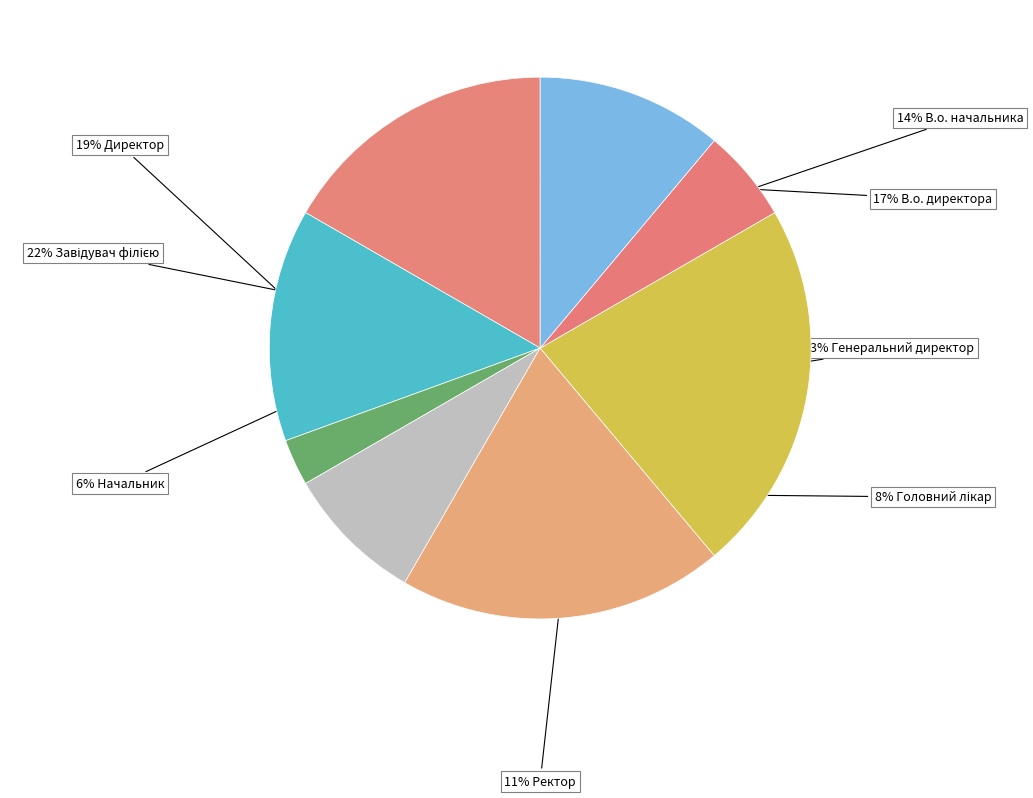

How many segments does this pie chart have?

8